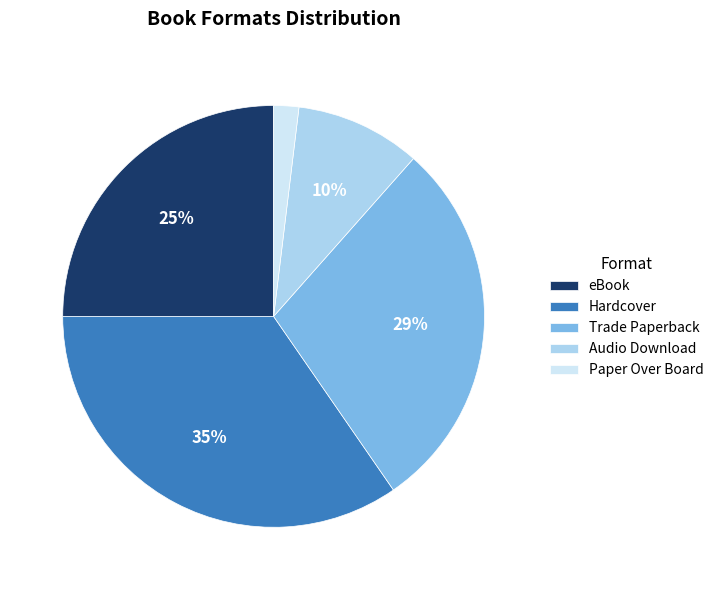

Does Trade Paperback account for over 50% of the chart?

No